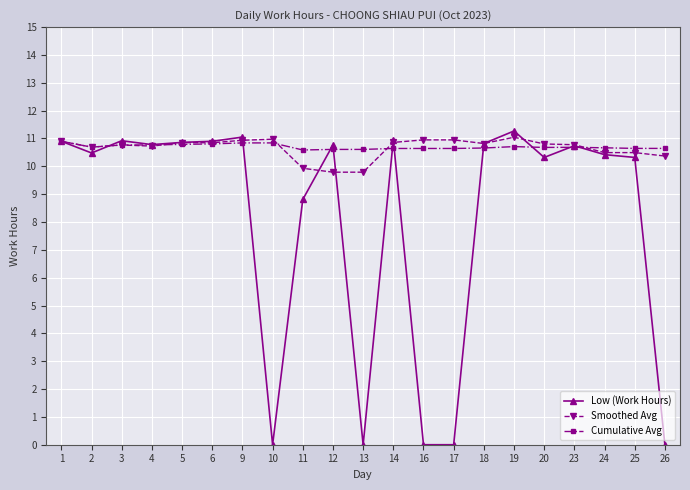

True or false: Low (Work Hours) and Cumulative Avg cross at least once.

True